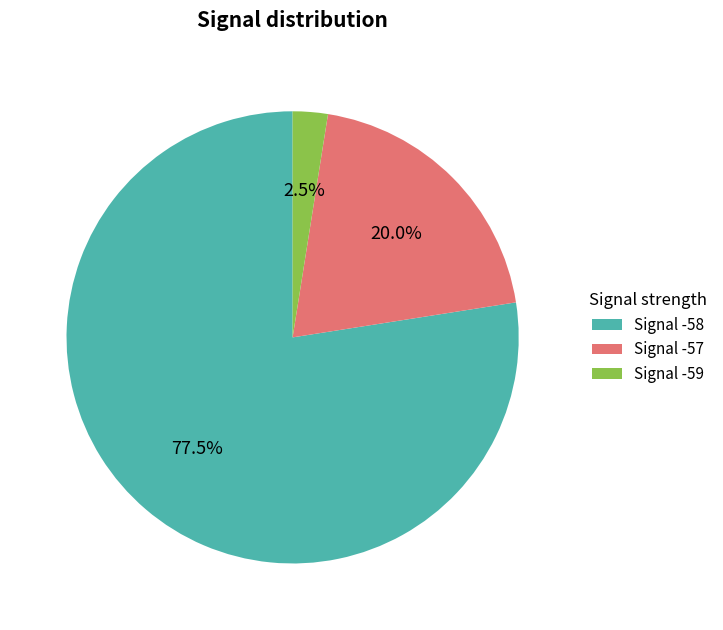

Count the number of slices in the pie.

3